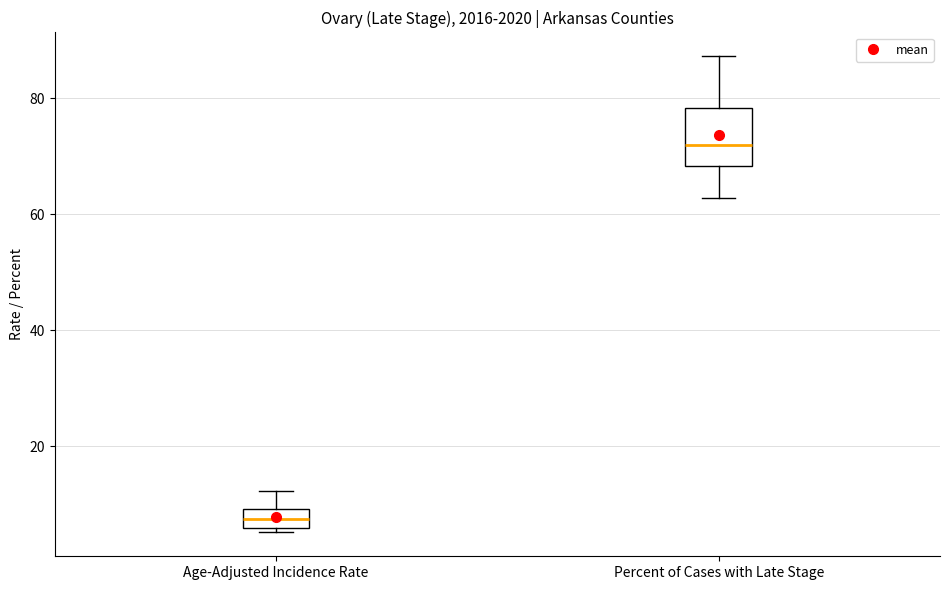

Which box's median line is the lowest?

Age-Adjusted Incidence Rate